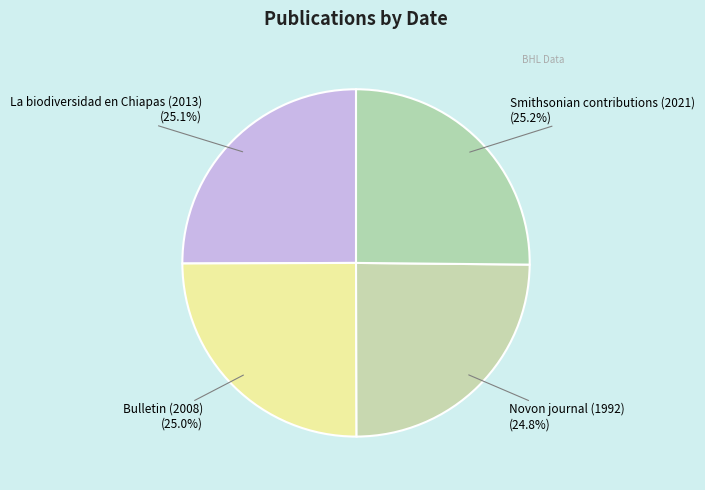

How many segments does this pie chart have?

4